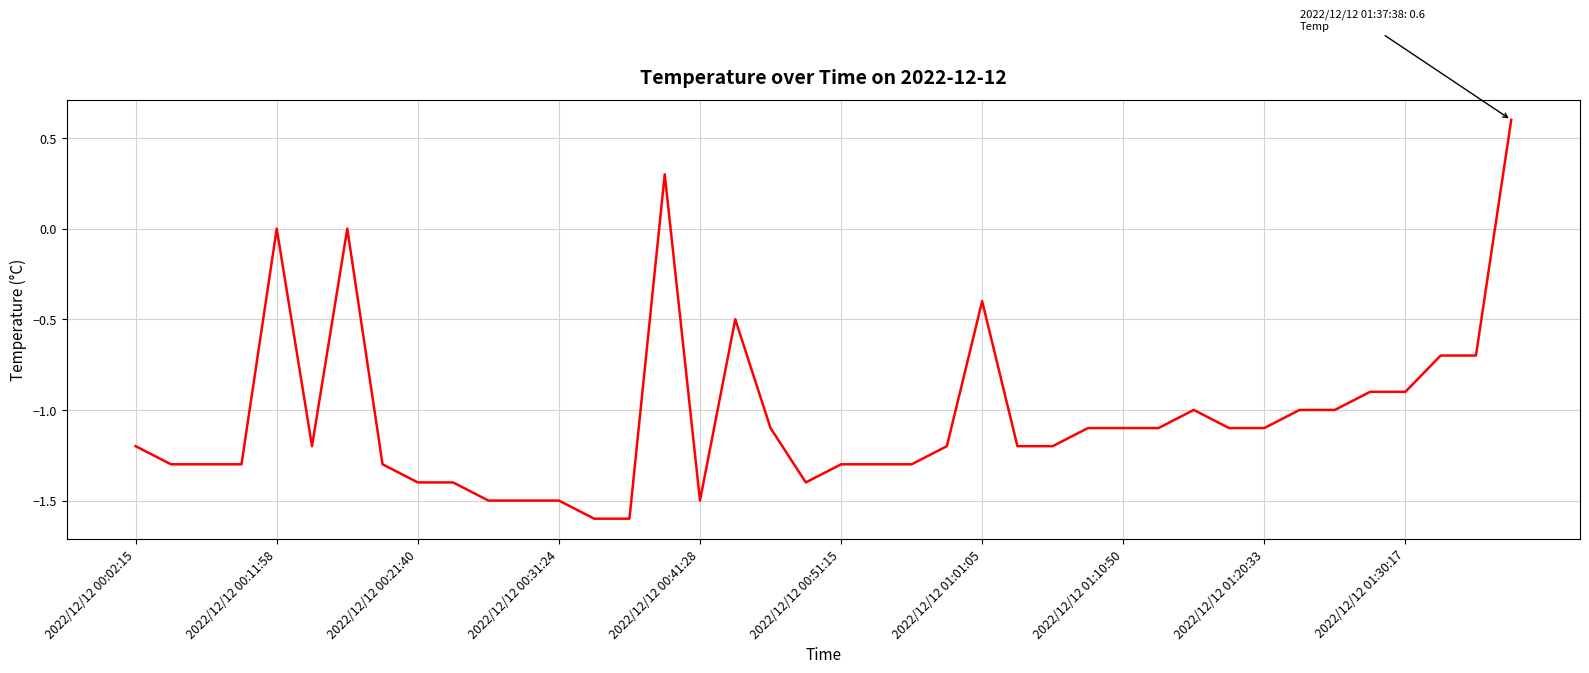

What is the maximum value shown in the chart?

0.6